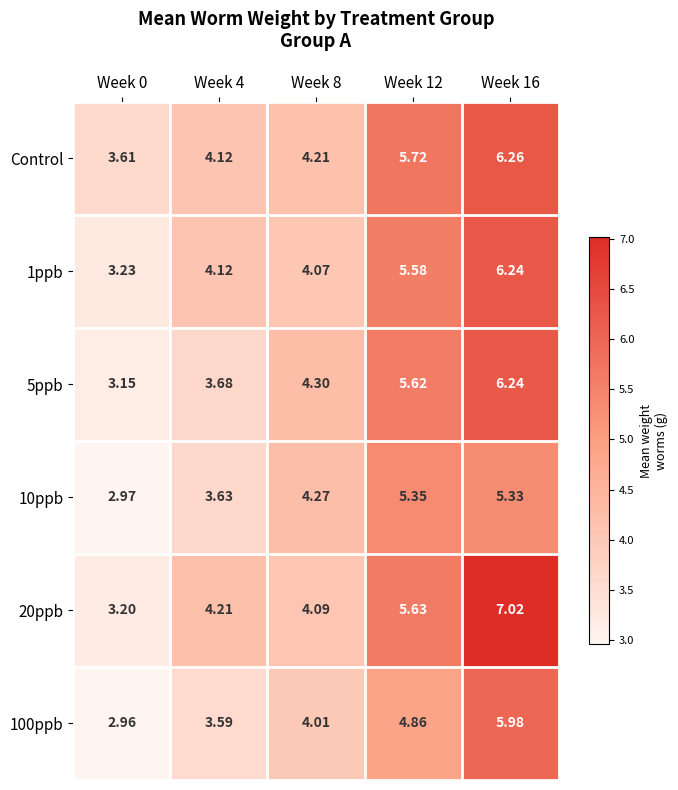

How many values in the Control series are below 4?

1